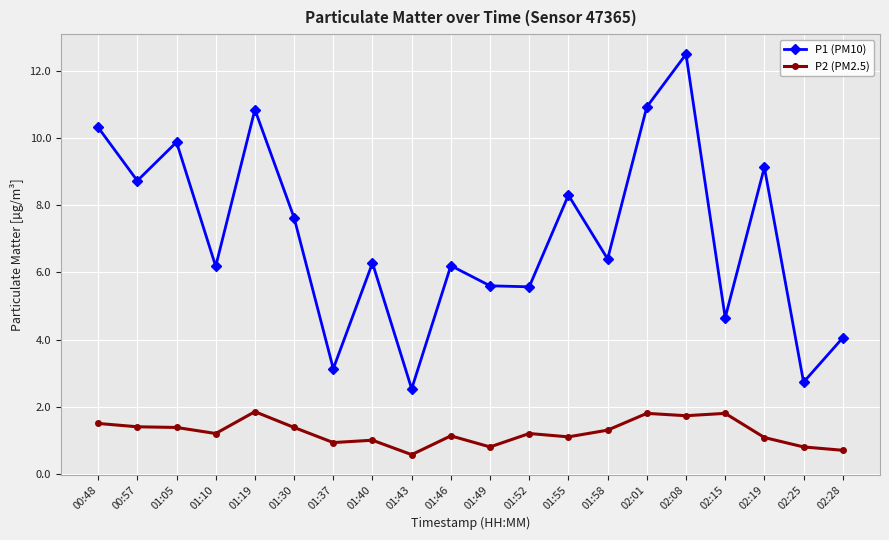

What position from the right is 01:30?

15